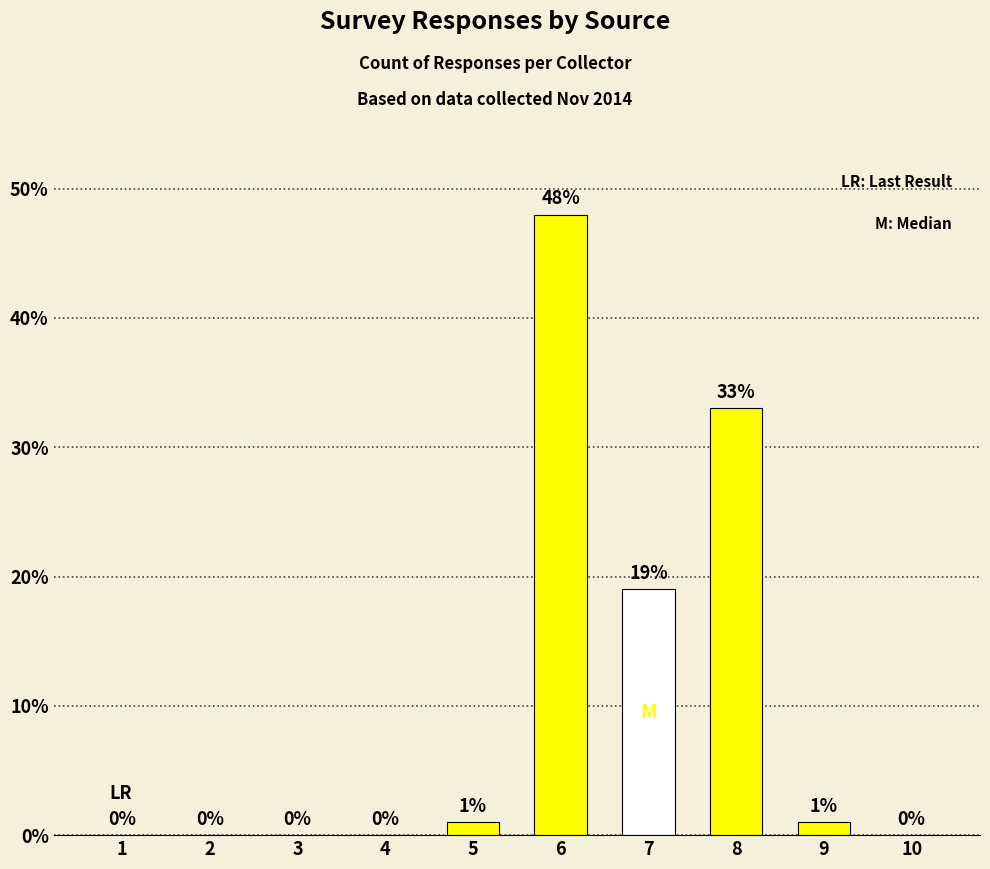

What is the change in value from 1 to 7?

+19